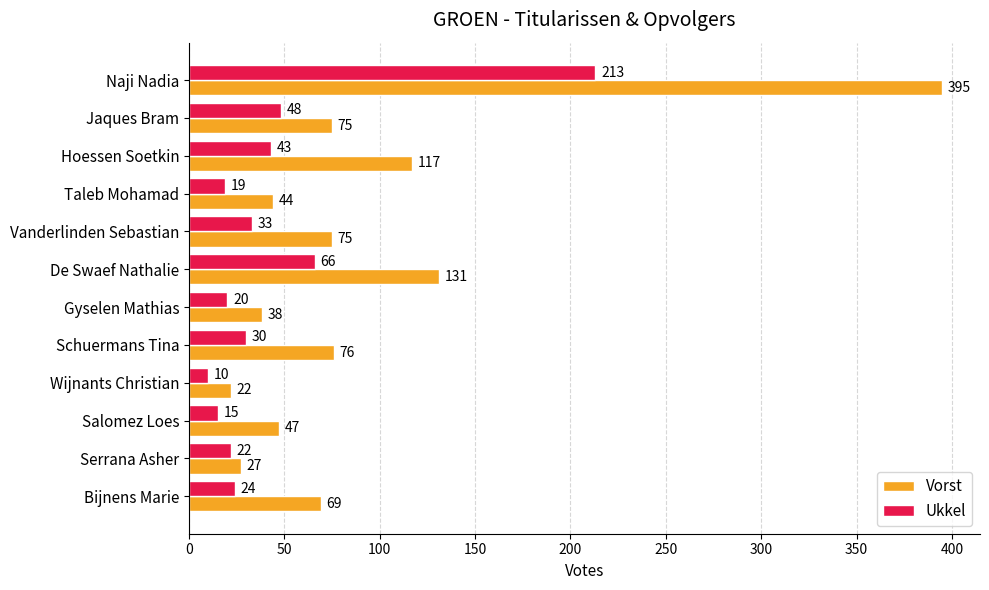

True or false: Vorst has a value of 10 at Gyselen Mathias.

False